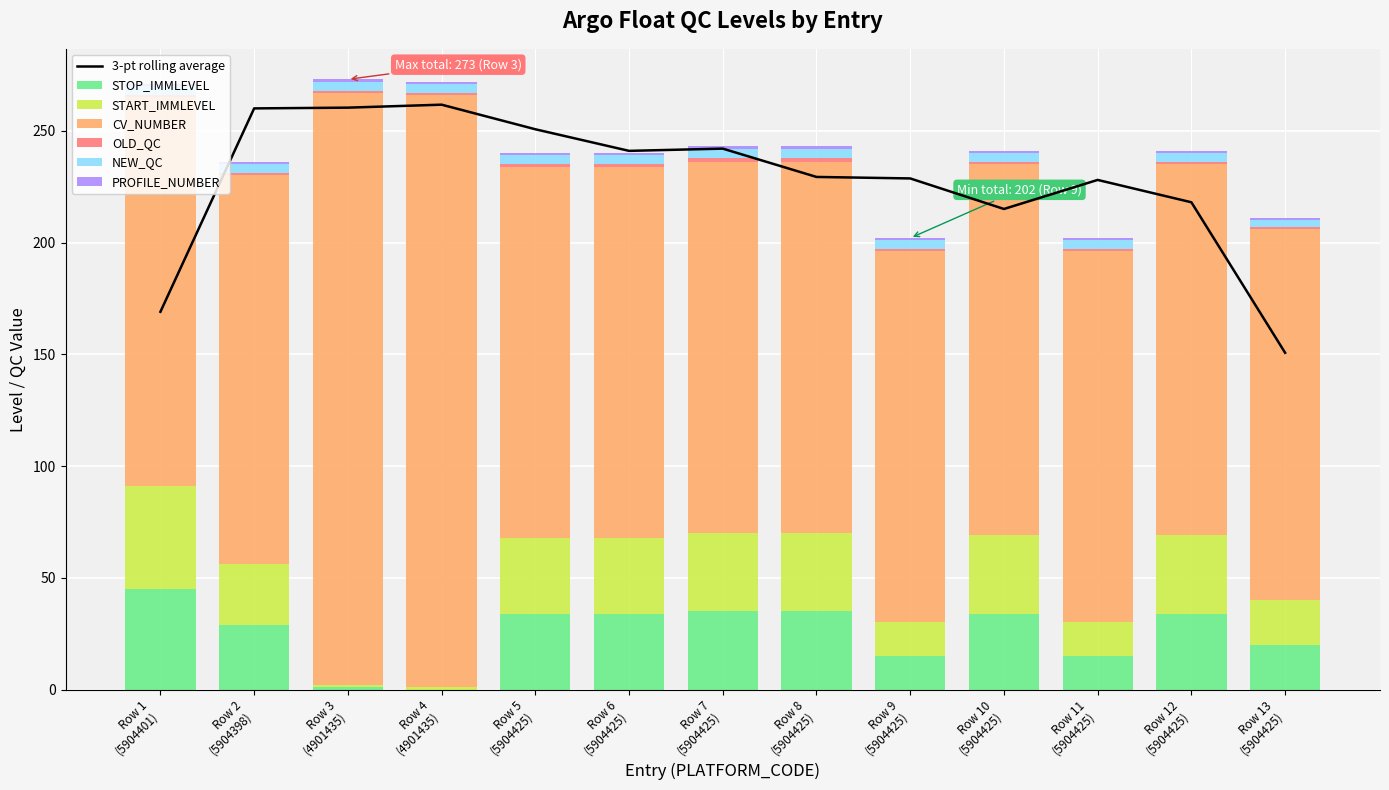

What is the sum of all STOP_IMMLEVEL values?

331